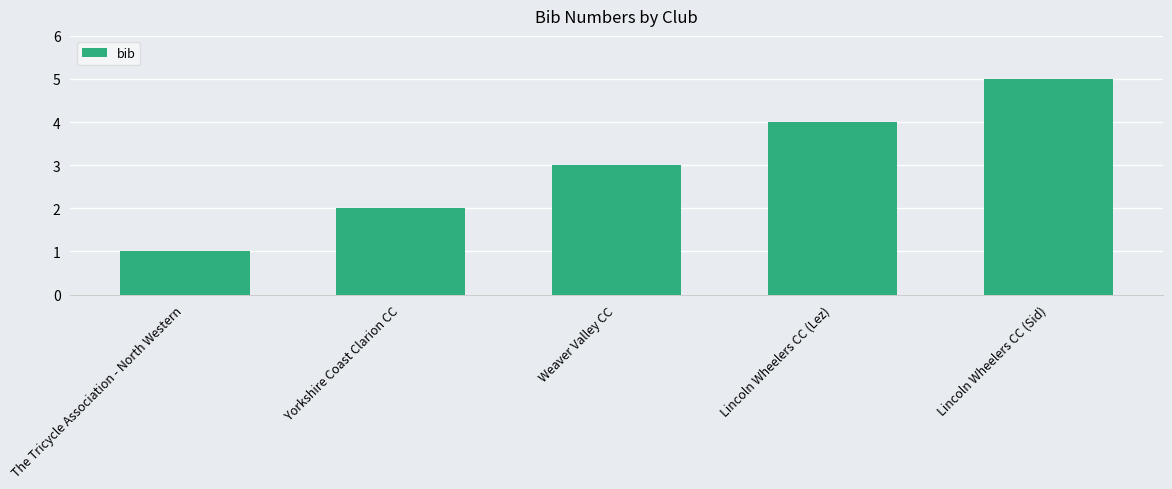

Rank the categories by value from lowest to highest.

The Tricycle Association - North Western, Yorkshire Coast Clarion CC, Weaver Valley CC, Lincoln Wheelers CC (Lez), Lincoln Wheelers CC (Sid)